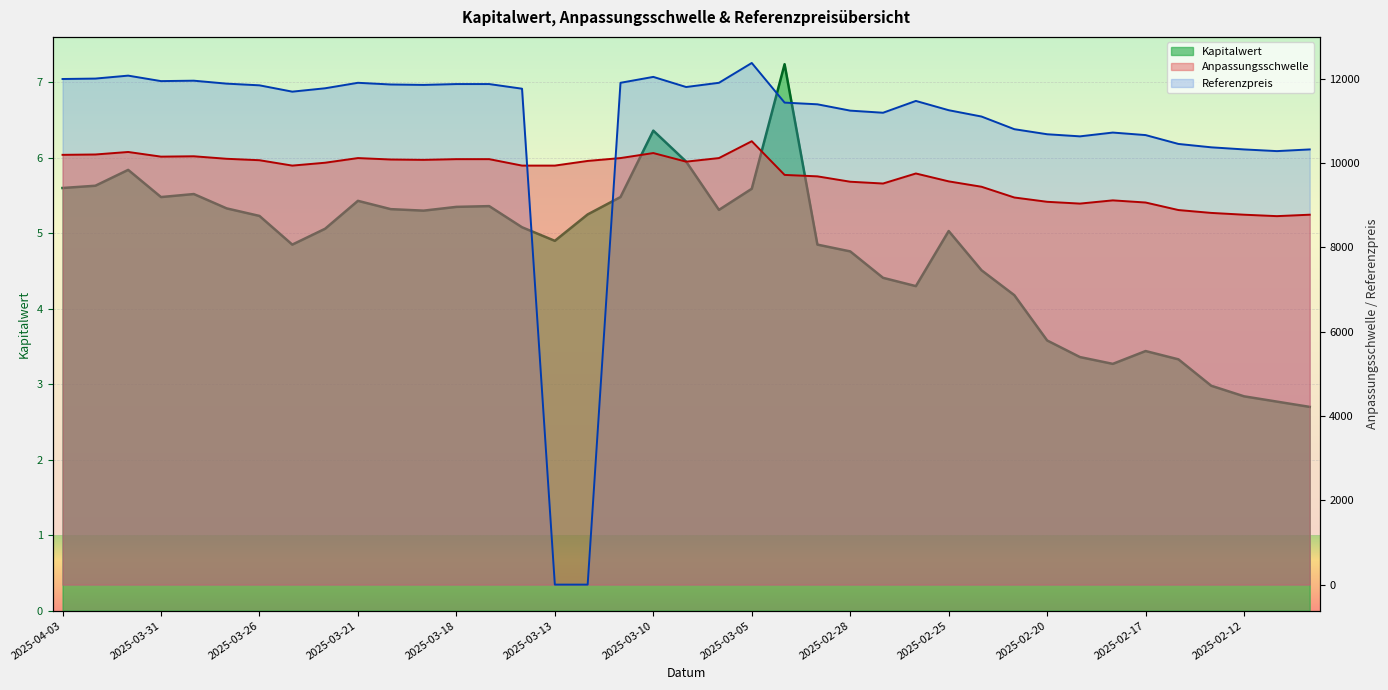

How many intersections are there between Anpassungsschwelle and Referenzpreis?

2